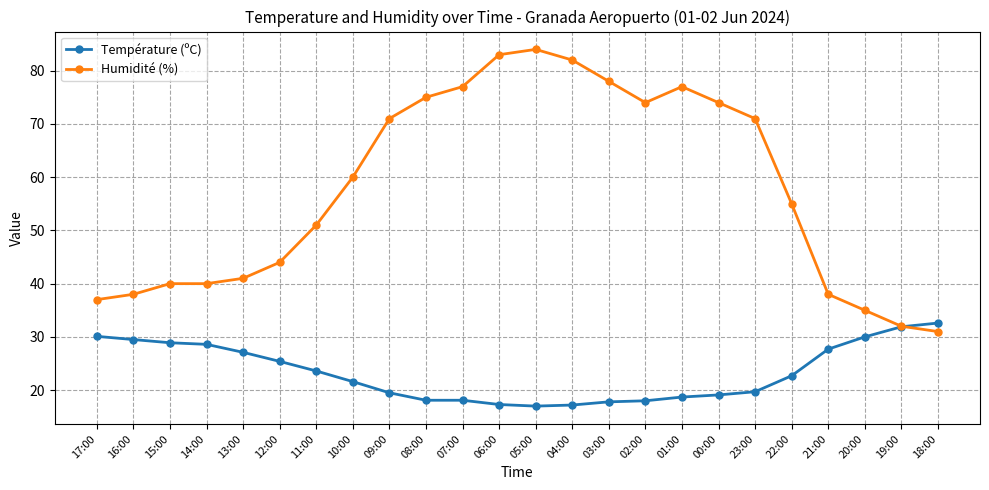

Rank the series at 03:00 from lowest to highest value.

Température (ºC), Humidité (%)